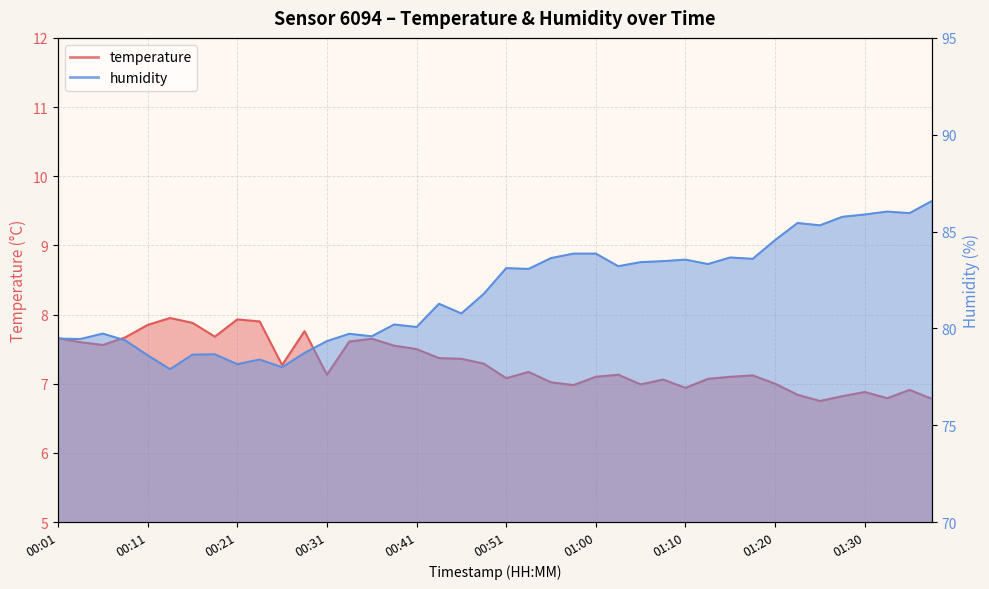

What is the label of the 40th point from the right?

00:01